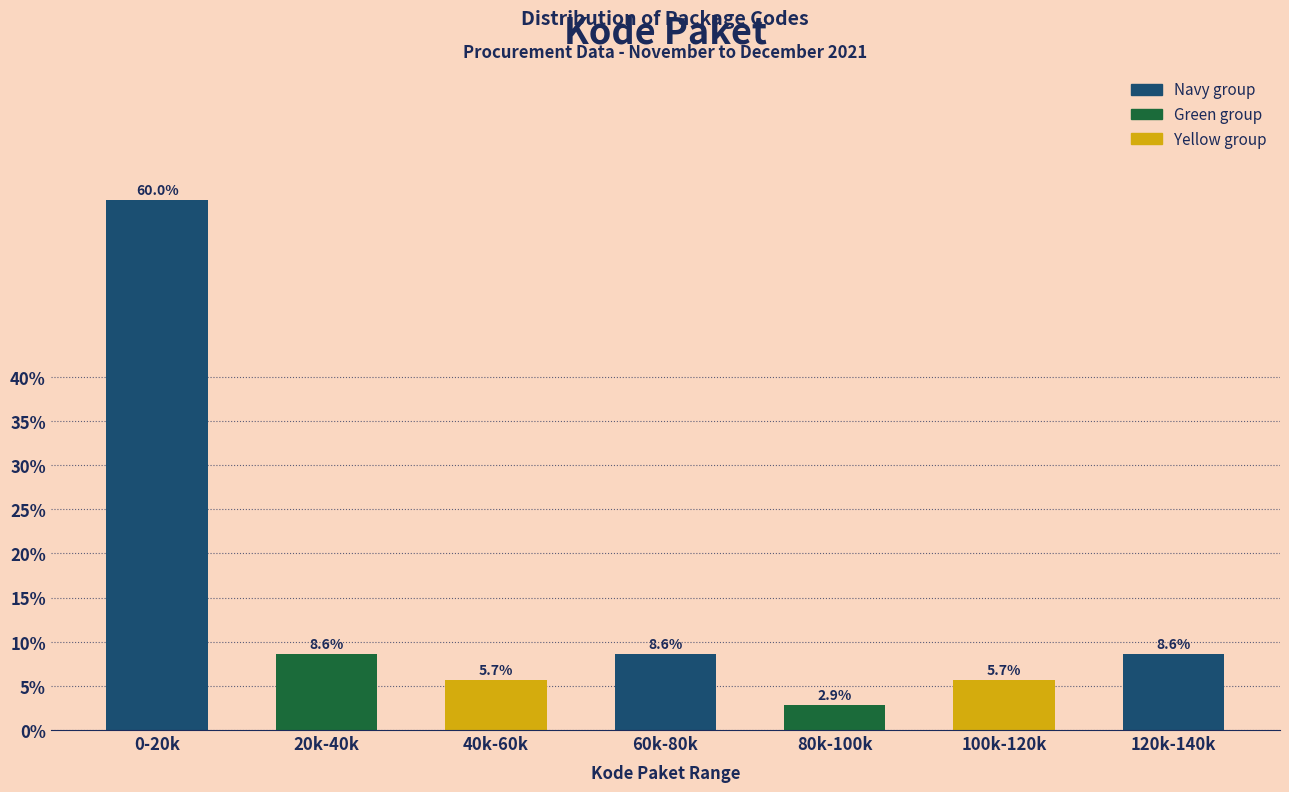

Reading right to left, extract all data points from this chart.

8.6	5.7	2.9	8.6	5.7	8.6	60.0